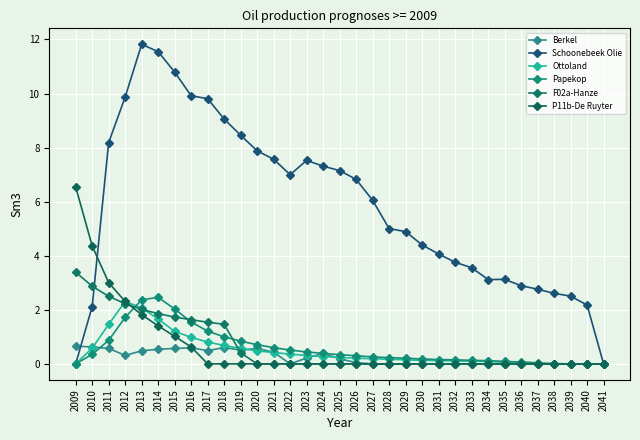

How many interior local peaks does the Berkel series have?

4